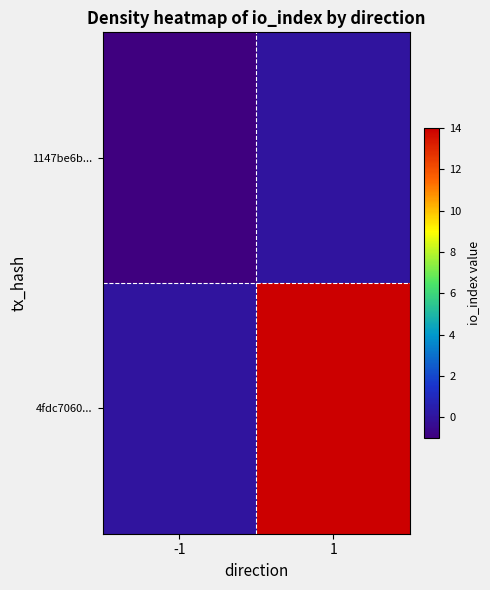

Reading left to right, extract all data points from this chart.

1147be6b...: -1=-1	1=0
4fdc7060...: -1=0	1=14